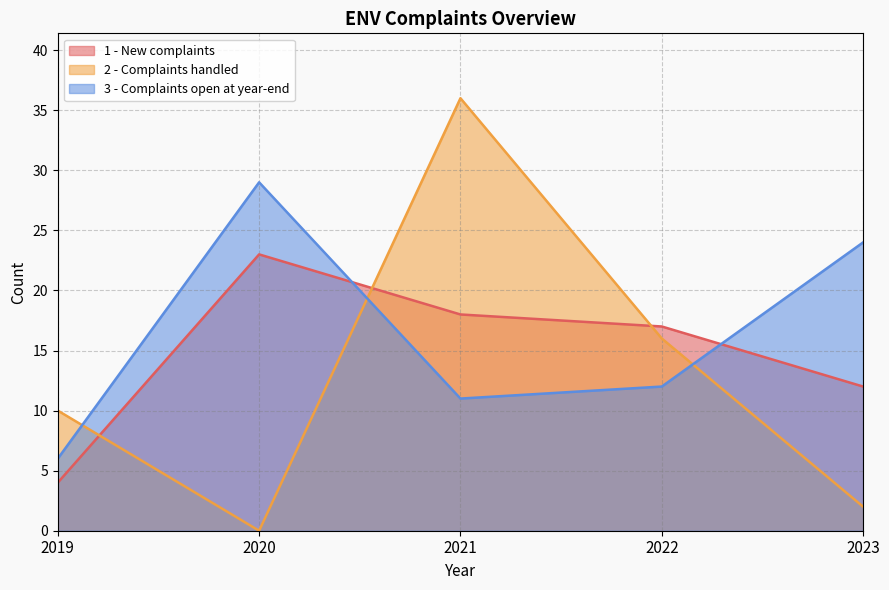

Reading left to right, list all the values displayed in this chart.

1 - New complaints: 4	23	18	17	12
2 - Complaints handled: 10	0	36	16	2
3 - Complaints open at year-end: 6	29	11	12	24